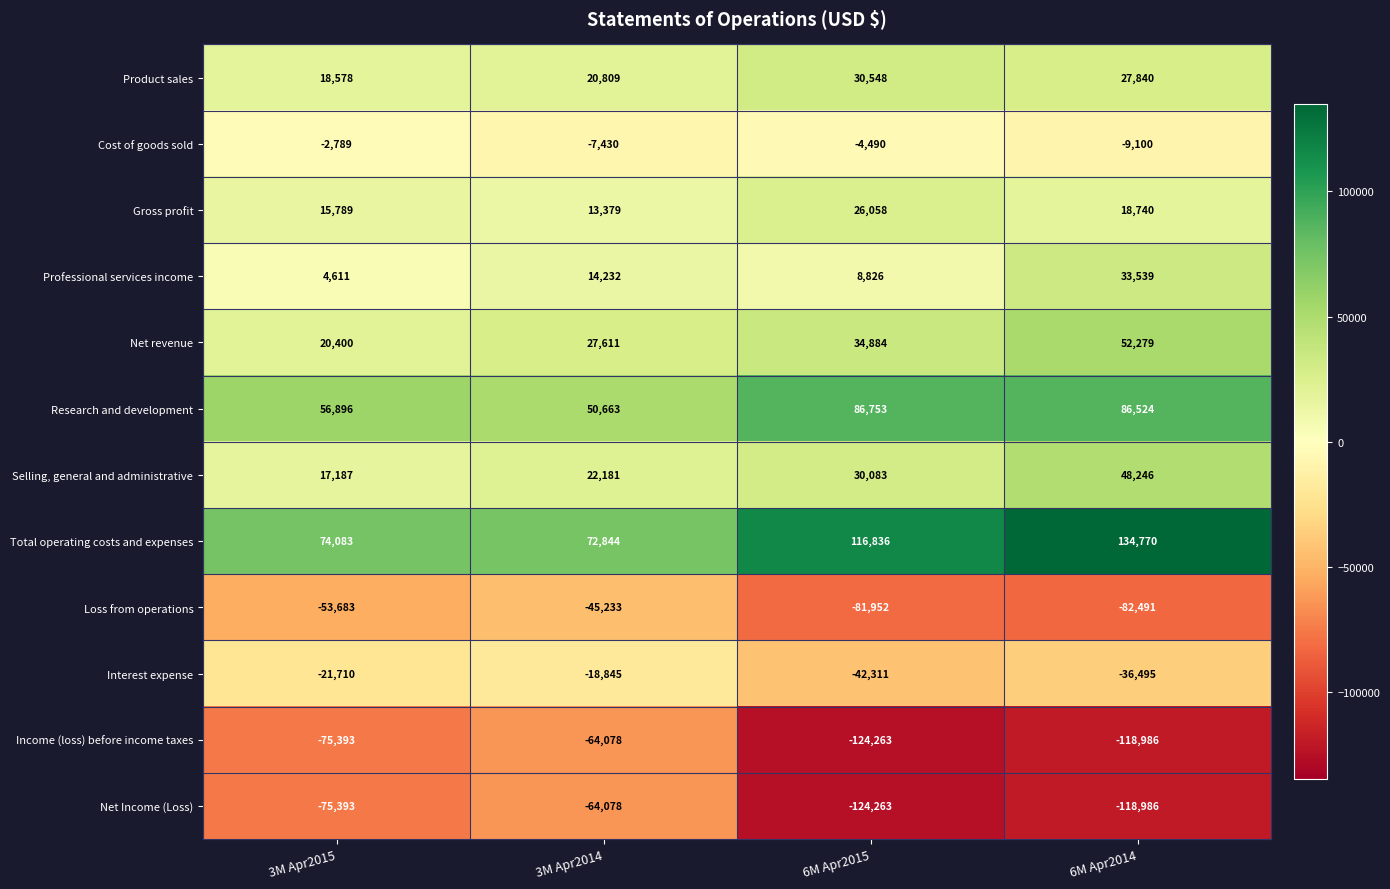

List the labels in order of Interest expense value, smallest first.

6M Apr2015, 6M Apr2014, 3M Apr2015, 3M Apr2014